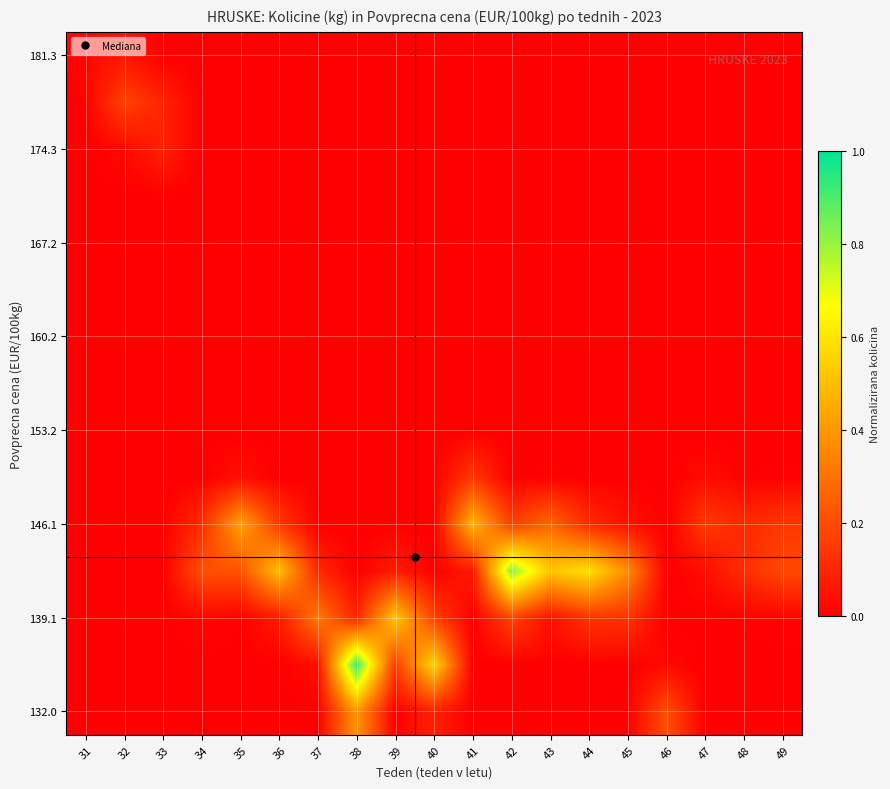

What is the total value across all series at 37?

0.5